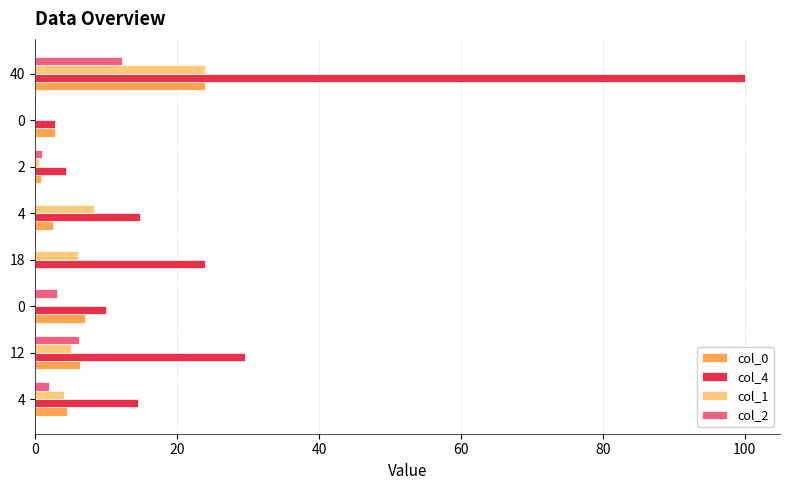

Which series has the largest total across all categories?

col_4